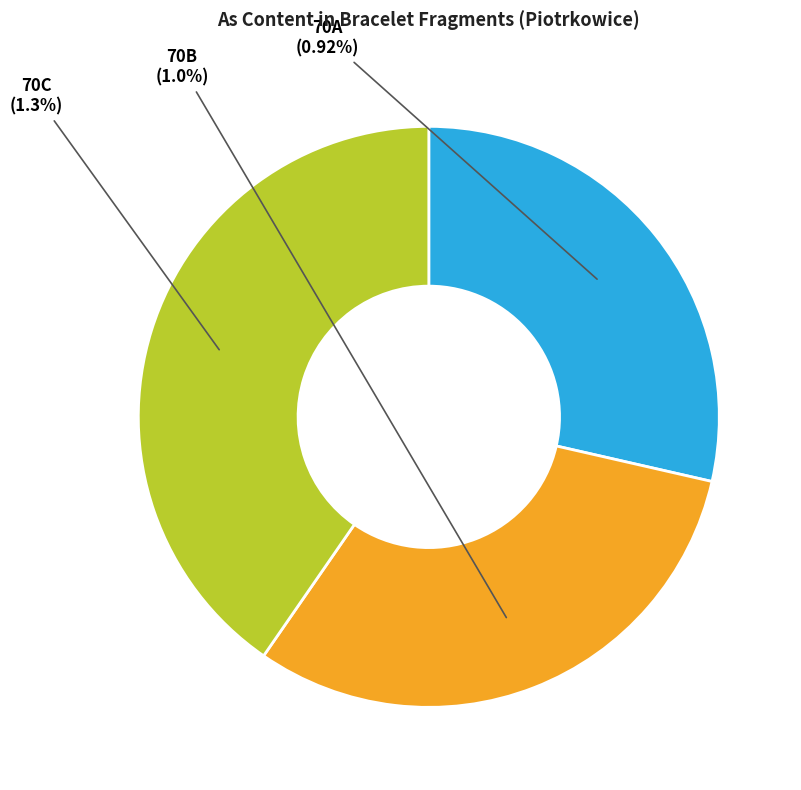

The 70A slice represents 29% of the pie. True or false?

True